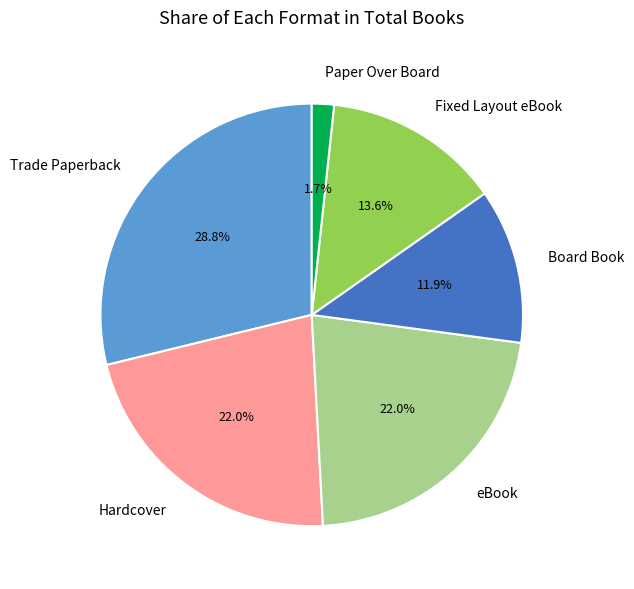

Do eBook and Hardcover together represent more than half of the pie?

No